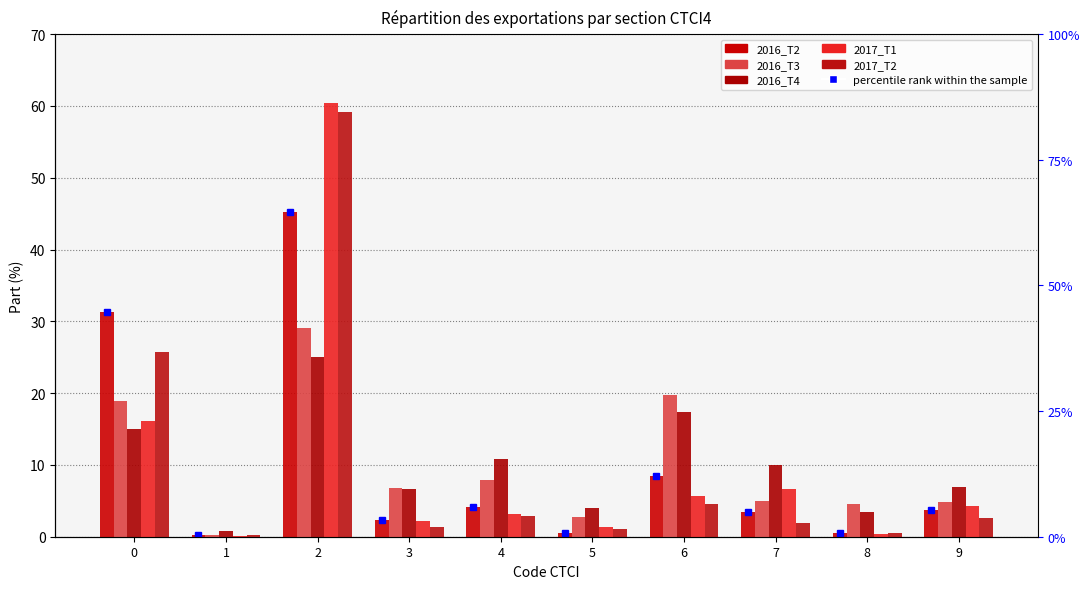

What is the difference between the second highest and second lowest values in the 2016_T3 series?

17.1